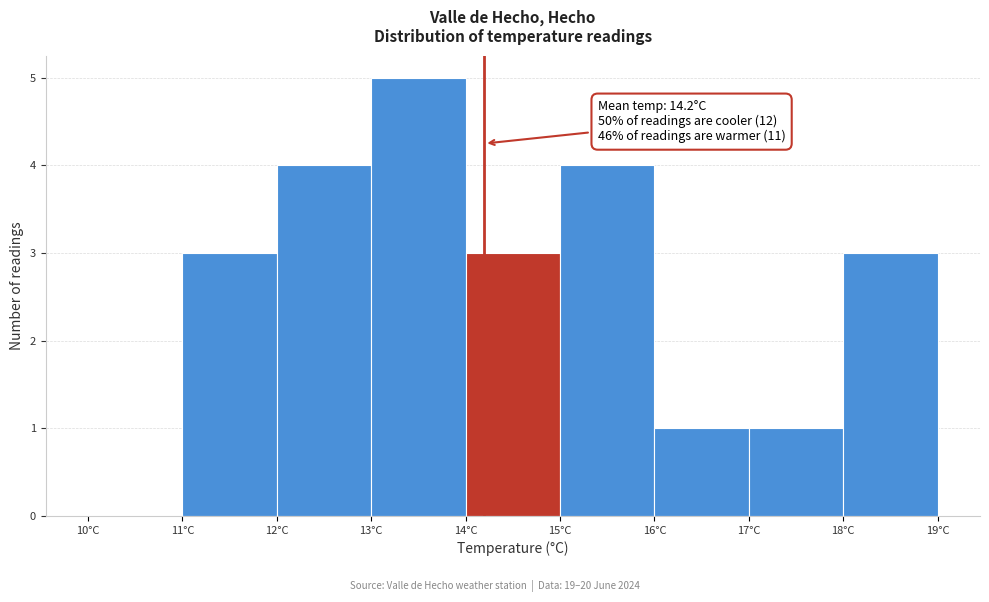

Which range on the x-axis has the tallest bar?

13 to 14